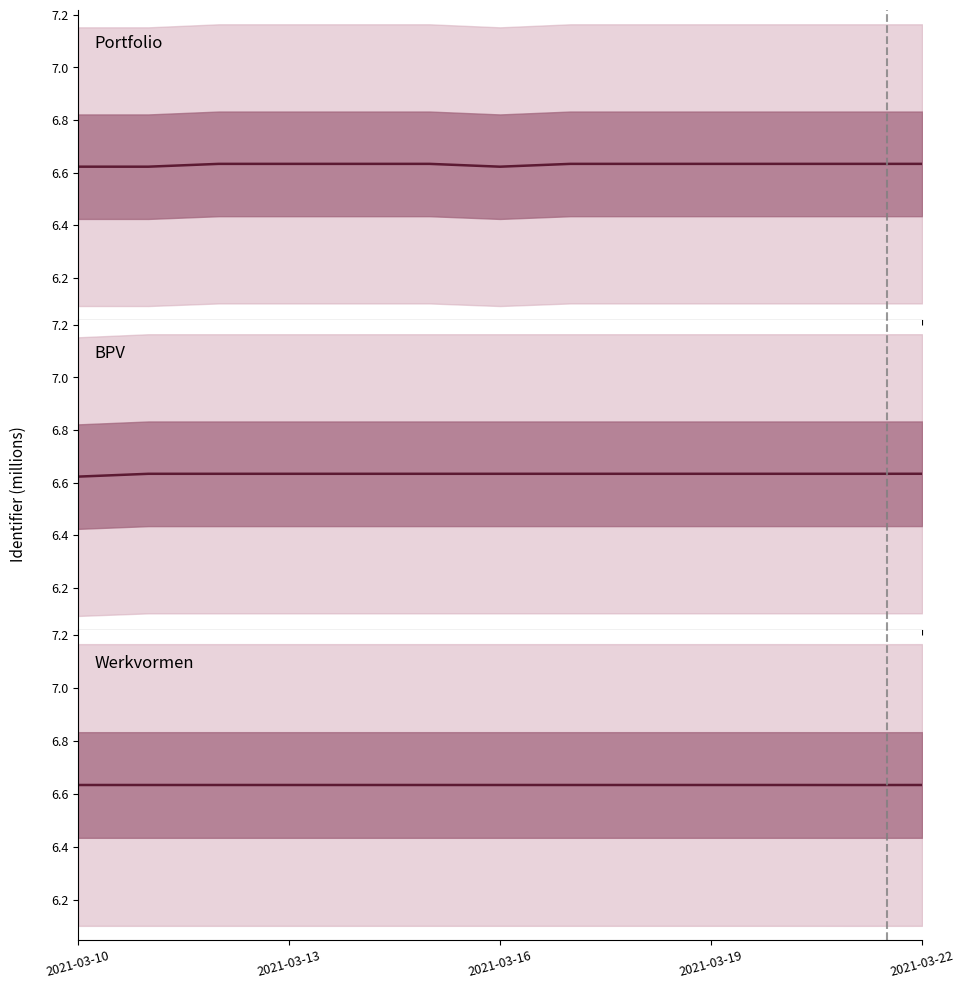

The Portfolio series shows 6.6 at 2021-03-13. True or false?

True